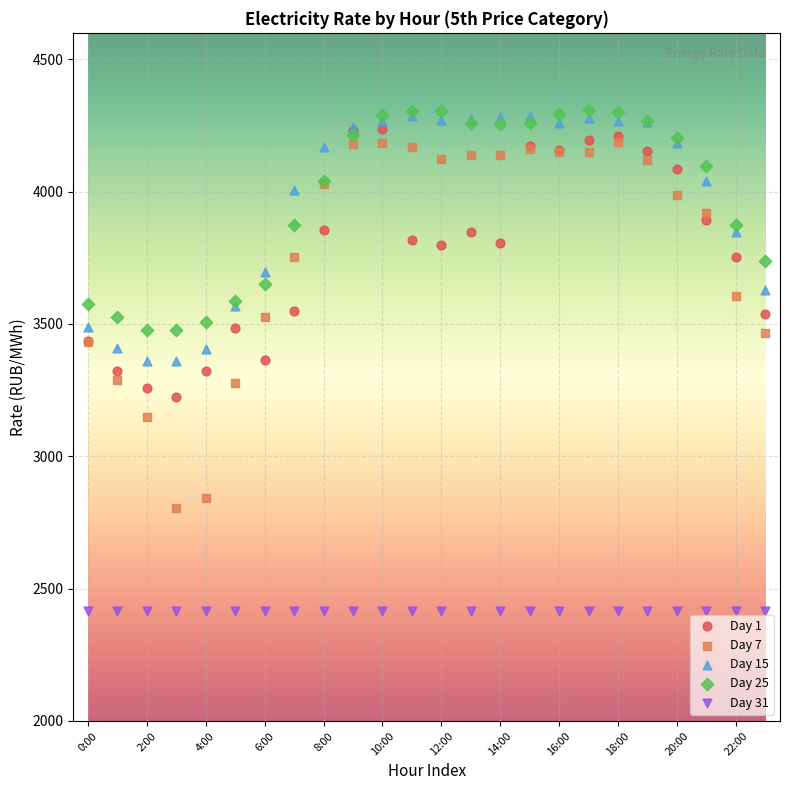

What are all the series names shown in the legend?

Day 1, Day 7, Day 15, Day 25, Day 31